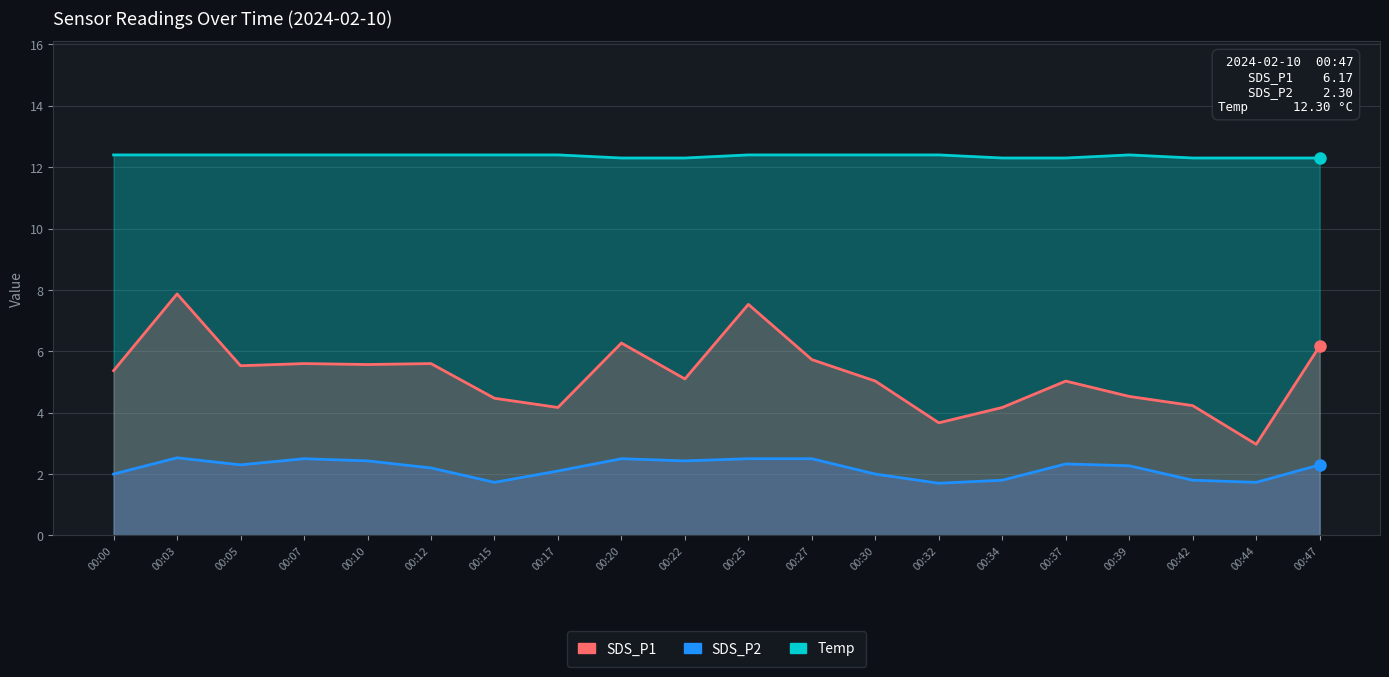

Reading left to right, what are all the values shown in this chart?

Temp: 12.4	12.4	12.4	12.4	12.4	12.4	12.4	12.4	12.3	12.3	12.4	12.4	12.4	12.4	12.3	12.3	12.4	12.3	12.3	12.3
SDS_P2: 2.0	2.5	2.3	2.5	2.4	2.2	1.7	2.1	2.5	2.4	2.5	2.5	2.0	1.7	1.8	2.3	2.3	1.8	1.7	2.3
SDS_P1: 5.4	7.9	5.5	5.6	5.6	5.6	4.5	4.2	6.3	5.1	7.5	5.7	5.0	3.7	4.2	5.0	4.5	4.2	3.0	6.2